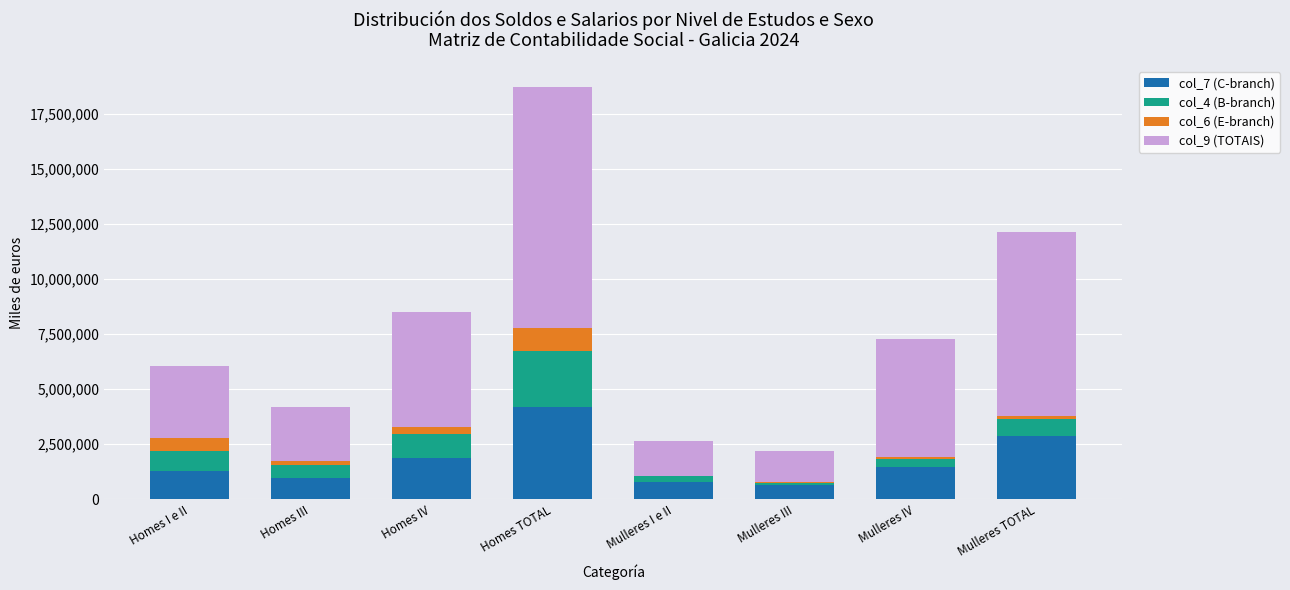

At which category is the sum across all series the highest?

Homes TOTAL